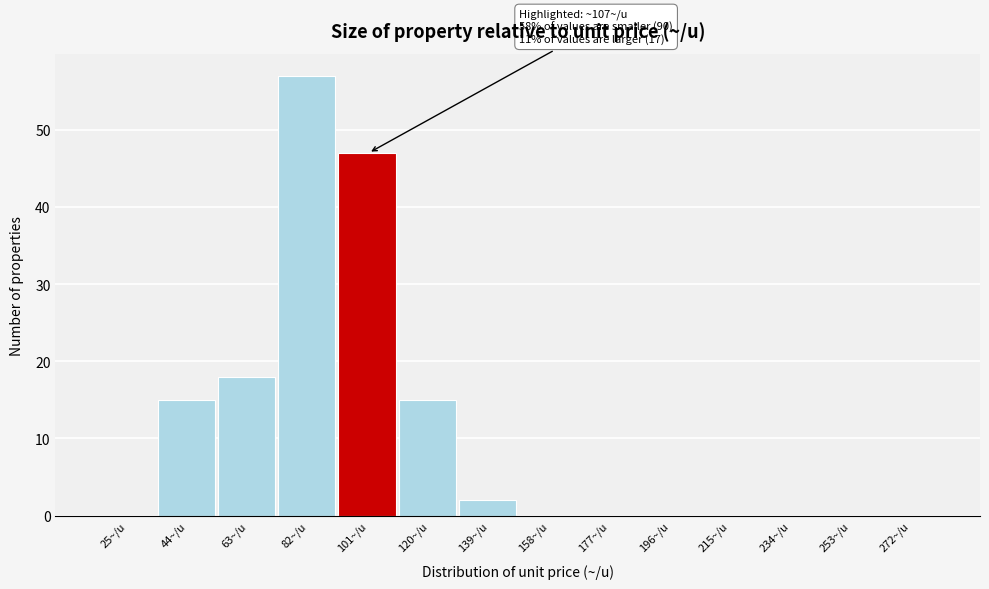

Reading left to right, list all the values displayed in this chart.

25~/u=0	44~/u=15	63~/u=18	82~/u=57	101~/u=47	120~/u=15	139~/u=2	158~/u=0	177~/u=0	196~/u=0	215~/u=0	234~/u=0	253~/u=0	272~/u=0